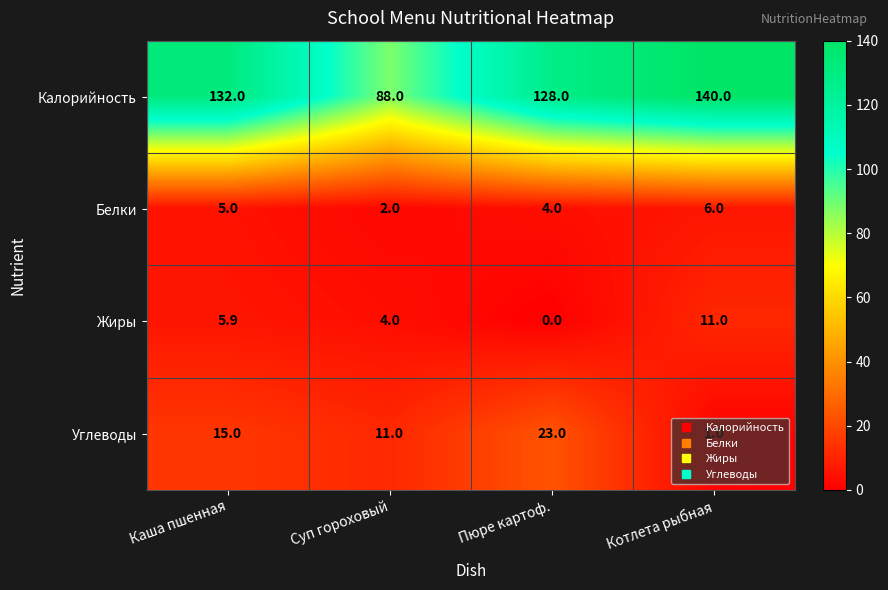

Where is Калорийность nearest to the value 114?

Пюре картоф.